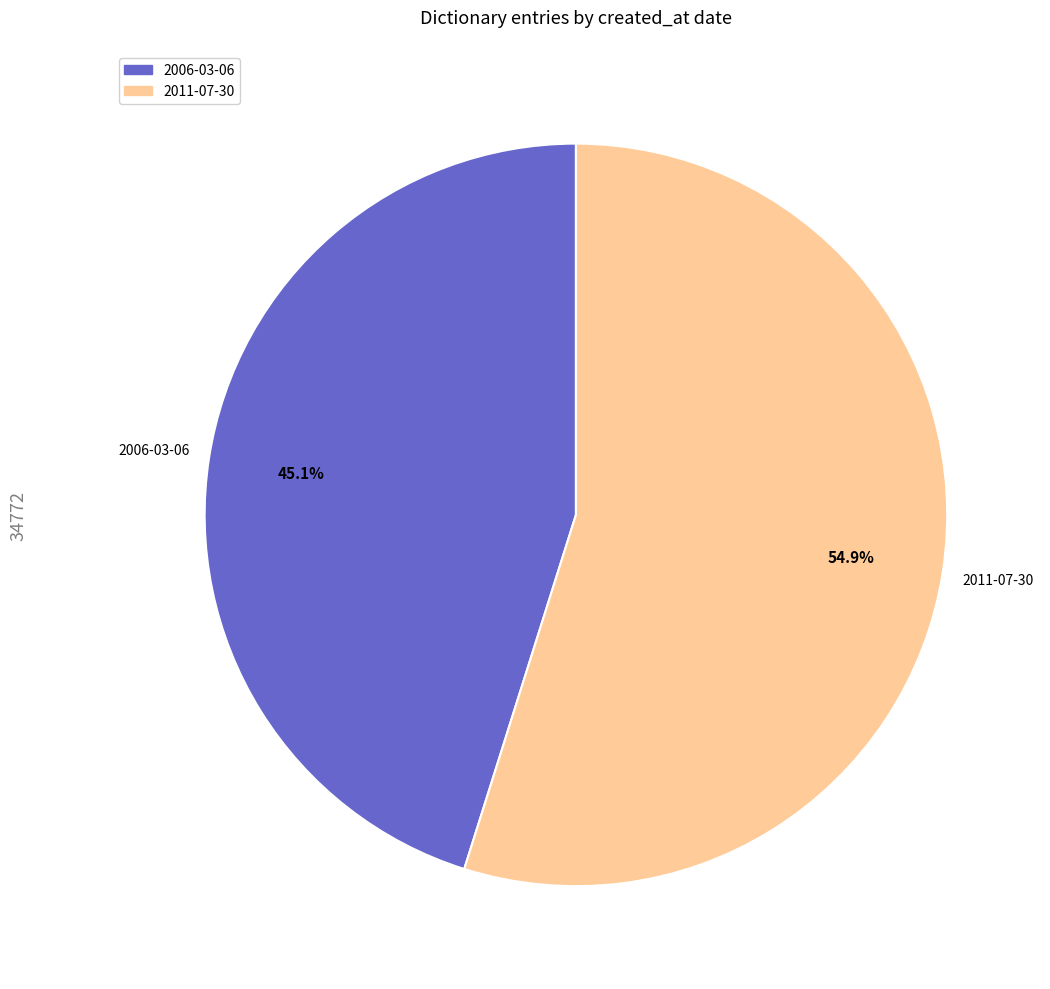

What is the smallest slice in the pie chart?

2006-03-06